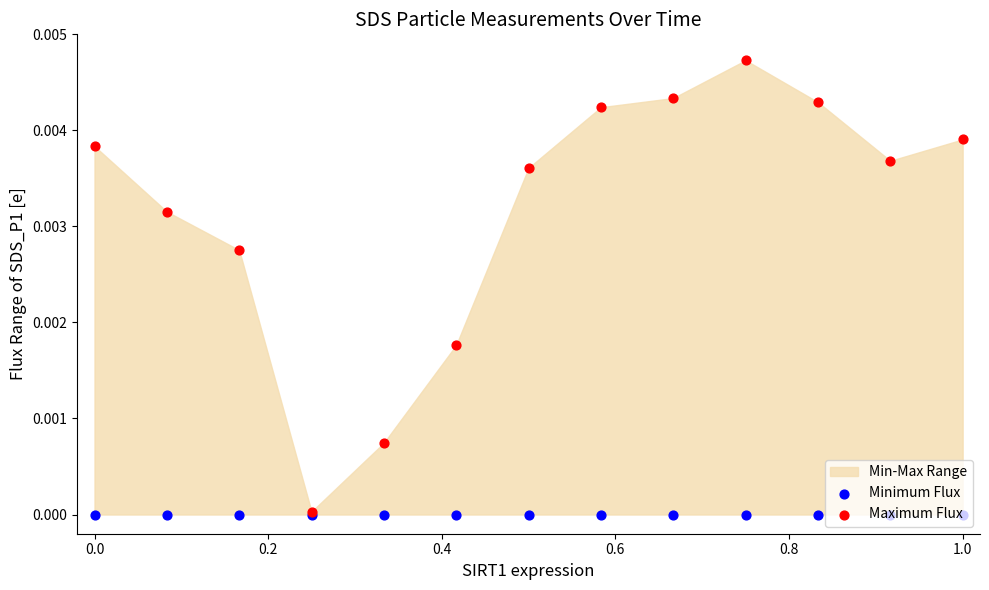

Which series has the largest total across all categories?

Maximum Flux